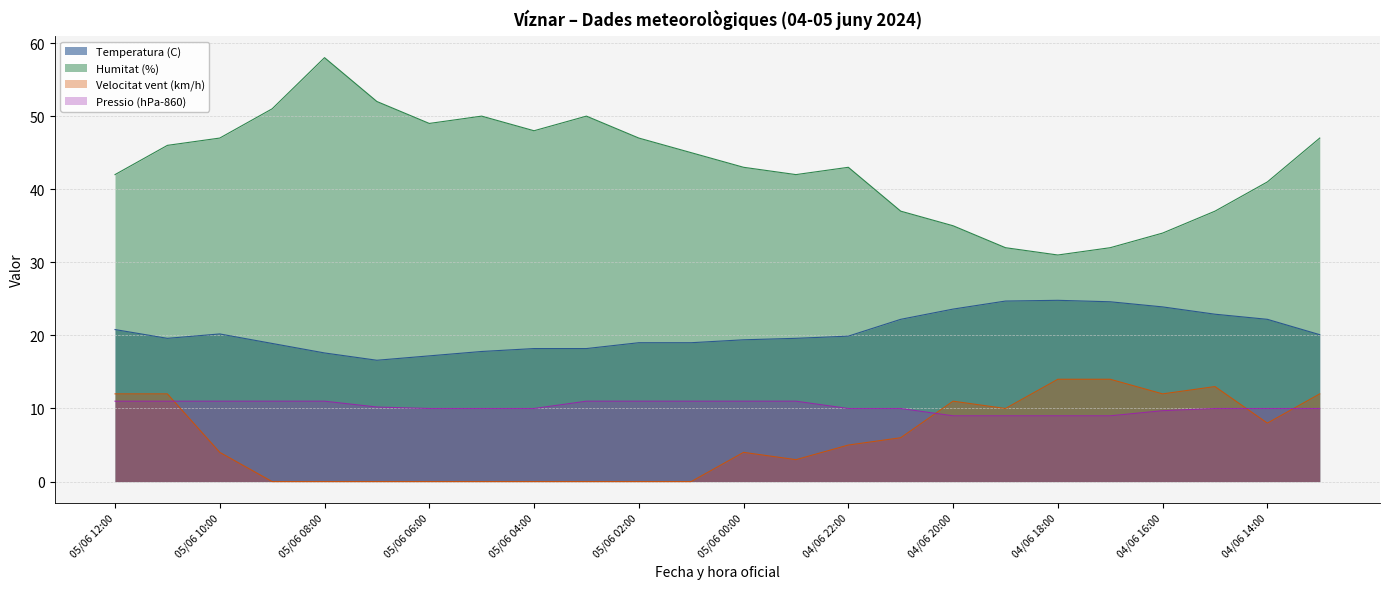

Reading left to right, what are all the values shown in this chart?

Temperatura (C): 05/06 12:00=20.8	05/06 11:00=19.6	05/06 10:00=20.2	05/06 09:00=18.9	05/06 08:00=17.6	05/06 07:00=16.6	05/06 06:00=17.2	05/06 05:00=17.8	05/06 04:00=18.2	05/06 03:00=18.2	05/06 02:00=19.0	05/06 01:00=19.0	05/06 00:00=19.4	04/06 23:00=19.6	04/06 22:00=19.9	04/06 21:00=22.2	04/06 20:00=23.6	04/06 19:00=24.7	04/06 18:00=24.8	04/06 17:00=24.6	04/06 16:00=23.9	04/06 15:00=22.9	04/06 14:00=22.2	04/06 13:00=20.1
Humitat (%): 05/06 12:00=42.0	05/06 11:00=46.0	05/06 10:00=47.0	05/06 09:00=51.0	05/06 08:00=58.0	05/06 07:00=52.0	05/06 06:00=49.0	05/06 05:00=50.0	05/06 04:00=48.0	05/06 03:00=50.0	05/06 02:00=47.0	05/06 01:00=45.0	05/06 00:00=43.0	04/06 23:00=42.0	04/06 22:00=43.0	04/06 21:00=37.0	04/06 20:00=35.0	04/06 19:00=32.0	04/06 18:00=31.0	04/06 17:00=32.0	04/06 16:00=34.0	04/06 15:00=37.0	04/06 14:00=41.0	04/06 13:00=47.0
Velocitat vent (km/h): 05/06 12:00=12.0	05/06 11:00=12.0	05/06 10:00=4.0	05/06 09:00=0.0	05/06 08:00=0.0	05/06 07:00=0.0	05/06 06:00=0.0	05/06 05:00=0.0	05/06 04:00=0.0	05/06 03:00=0.0	05/06 02:00=0.0	05/06 01:00=0.0	05/06 00:00=4.0	04/06 23:00=3.0	04/06 22:00=5.0	04/06 21:00=6.0	04/06 20:00=11.0	04/06 19:00=10.0	04/06 18:00=14.0	04/06 17:00=14.0	04/06 16:00=12.0	04/06 15:00=13.0	04/06 14:00=8.0	04/06 13:00=12.0
Pressio (hPa-860): 05/06 12:00=11.0	05/06 11:00=11.0	05/06 10:00=11.0	05/06 09:00=11.0	05/06 08:00=11.0	05/06 07:00=10.2	05/06 06:00=10.0	05/06 05:00=10.0	05/06 04:00=10.0	05/06 03:00=11.0	05/06 02:00=11.0	05/06 01:00=11.0	05/06 00:00=11.0	04/06 23:00=11.0	04/06 22:00=10.0	04/06 21:00=10.0	04/06 20:00=9.0	04/06 19:00=9.0	04/06 18:00=9.0	04/06 17:00=9.0	04/06 16:00=9.7	04/06 15:00=10.0	04/06 14:00=10.0	04/06 13:00=10.0